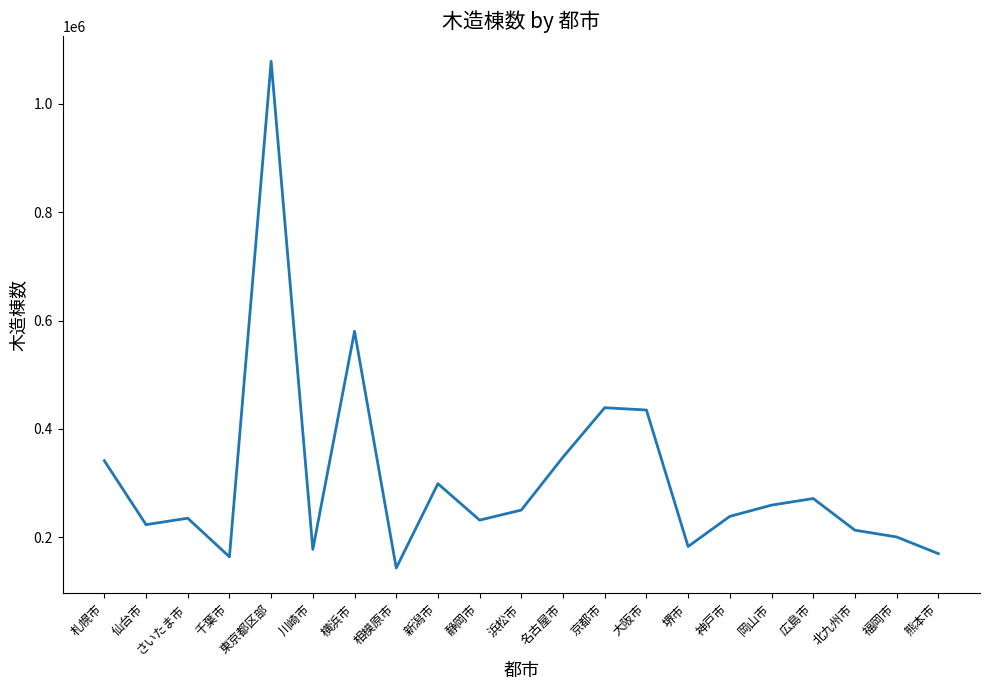

What is the approximate value at 熊本市?

170097